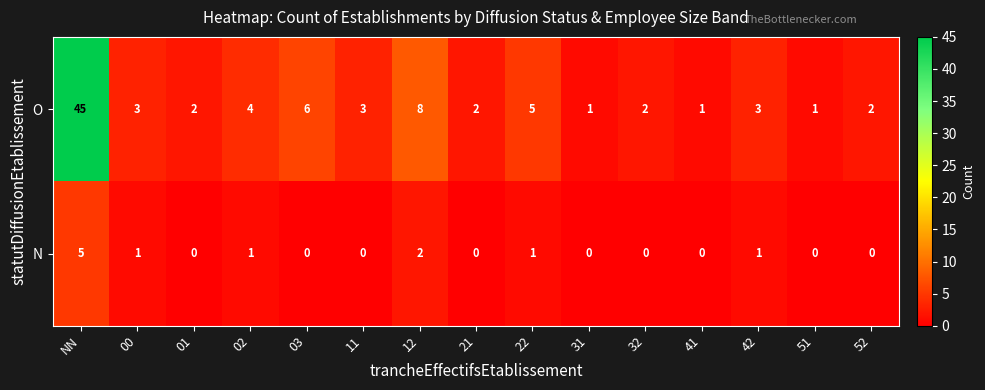

Which series changed the most between NN and 22?

O